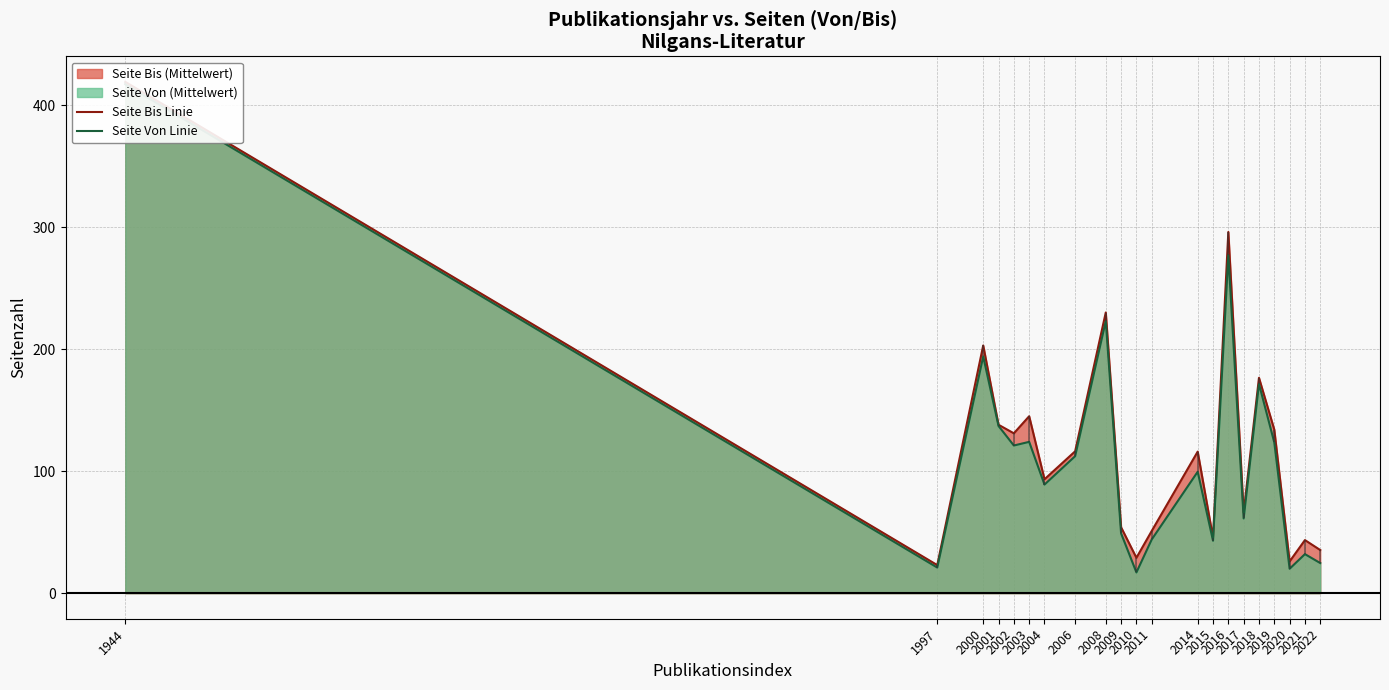

True or false: Seite Von Linie and Seite Bis Linie intersect in this chart.

False